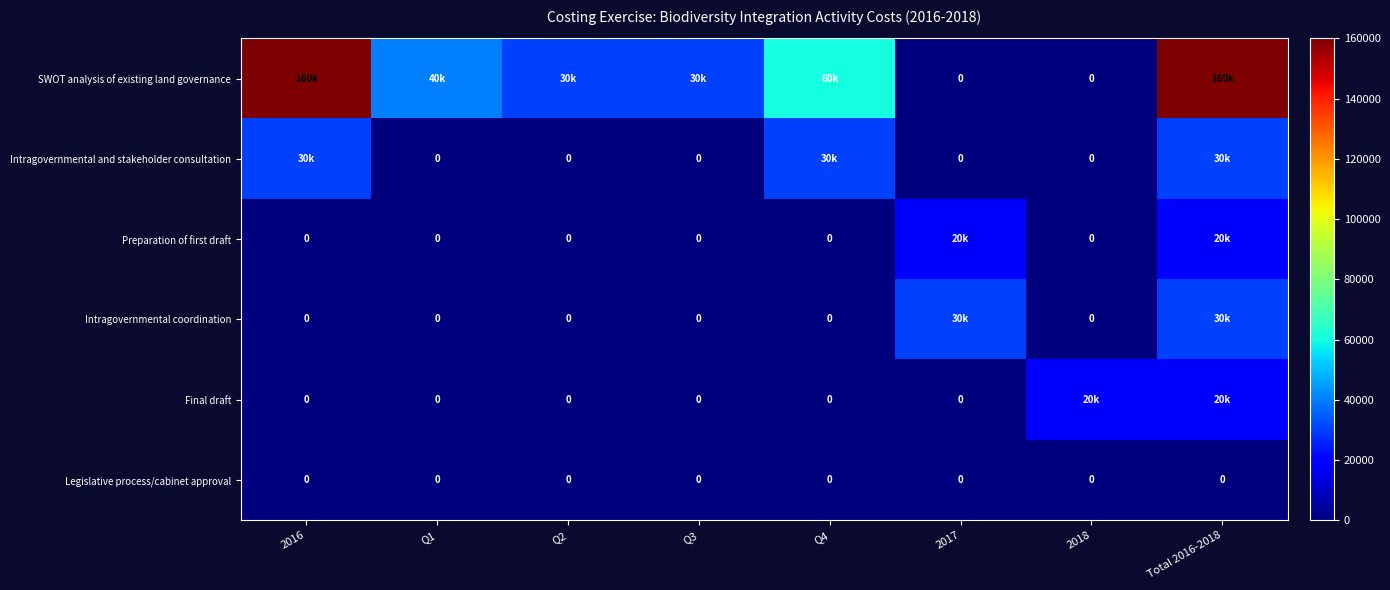

How many categories are shown in the chart?

8